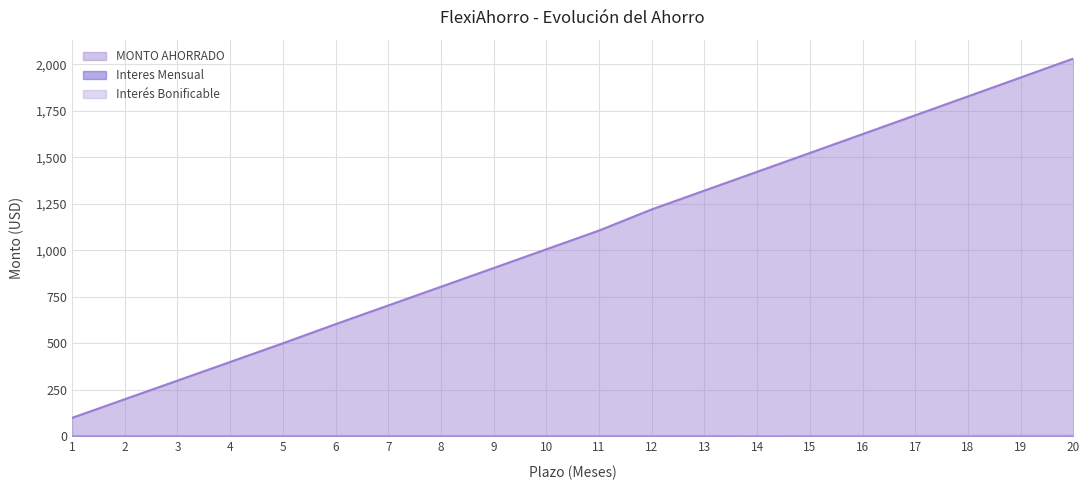

At which label does Interés Bonificable first exceed 2?

10